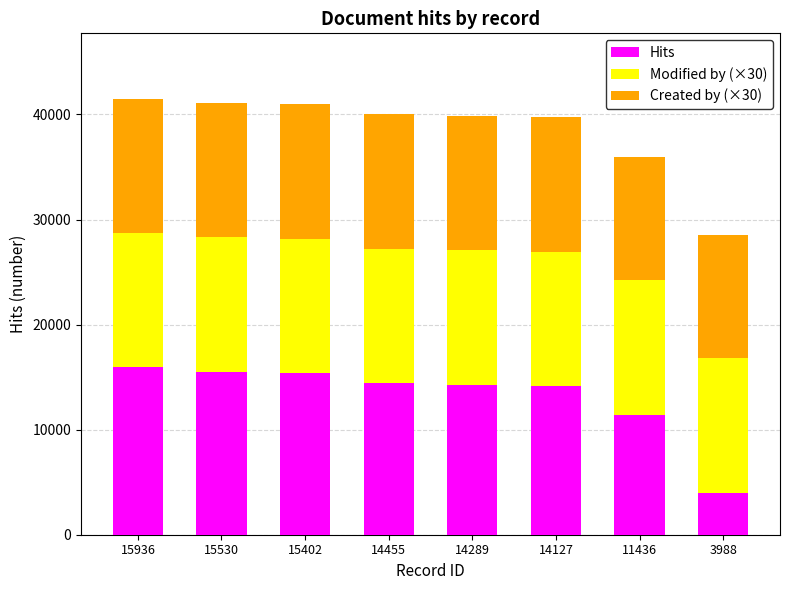

At which label does Hits reach its minimum?

3988